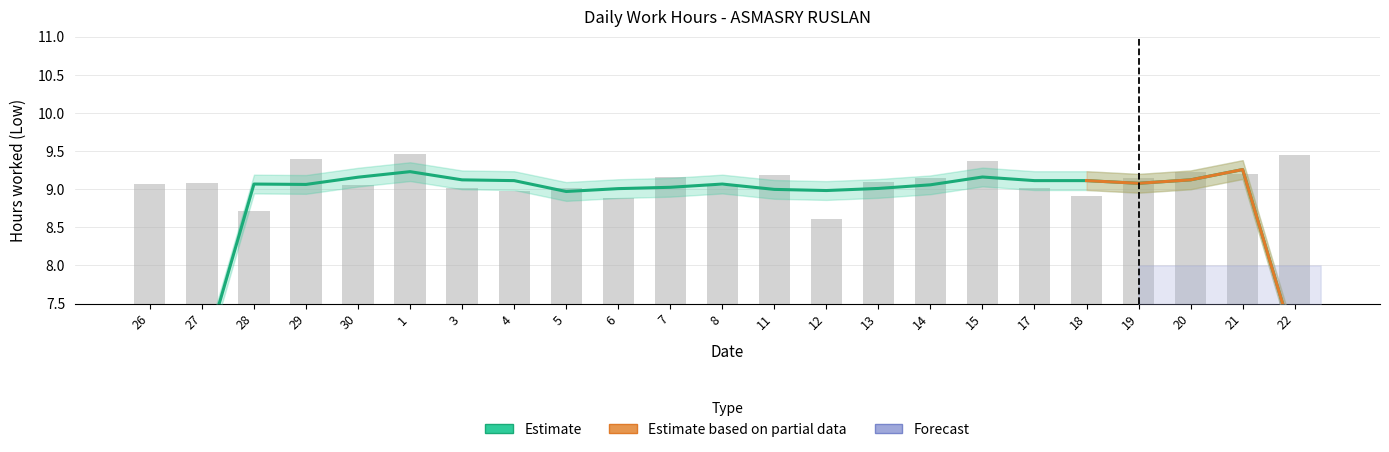

What is the label of the 17th bar from the left?

15